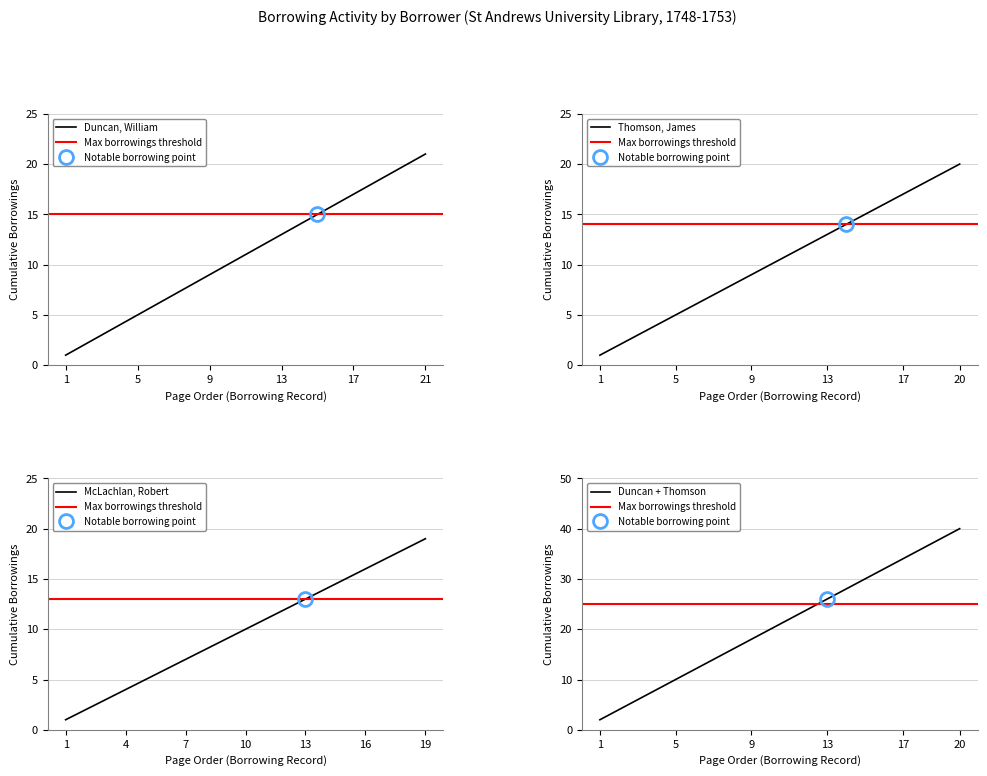

Which category has the lowest value in the Thomson, James series?

1